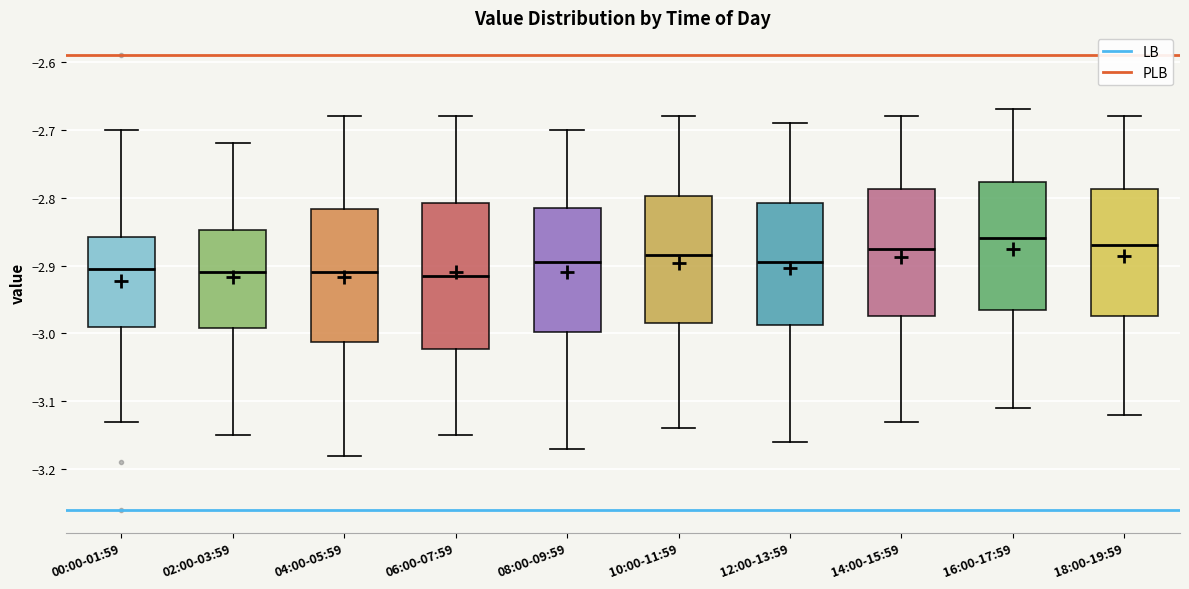

Reading left to right, read every box against the y-axis: the position of its median line, the range the box covers, and the ends of its whiskers. The values are not printed on the chart, so give them approximately, as read against the axis.

00:00-01:59: median -2.90, box -2.99 to -2.86, whiskers -3.13 to -2.70
02:00-03:59: median -2.91, box -2.99 to -2.85, whiskers -3.15 to -2.72
04:00-05:59: median -2.91, box -3.01 to -2.82, whiskers -3.18 to -2.68
06:00-07:59: median -2.91, box -3.02 to -2.81, whiskers -3.15 to -2.68
08:00-09:59: median -2.89, box -3.00 to -2.81, whiskers -3.17 to -2.70
10:00-11:59: median -2.88, box -2.98 to -2.80, whiskers -3.14 to -2.68
12:00-13:59: median -2.89, box -2.99 to -2.81, whiskers -3.16 to -2.69
14:00-15:59: median -2.87, box -2.97 to -2.79, whiskers -3.13 to -2.68
16:00-17:59: median -2.86, box -2.96 to -2.78, whiskers -3.11 to -2.67
18:00-19:59: median -2.87, box -2.97 to -2.79, whiskers -3.12 to -2.68